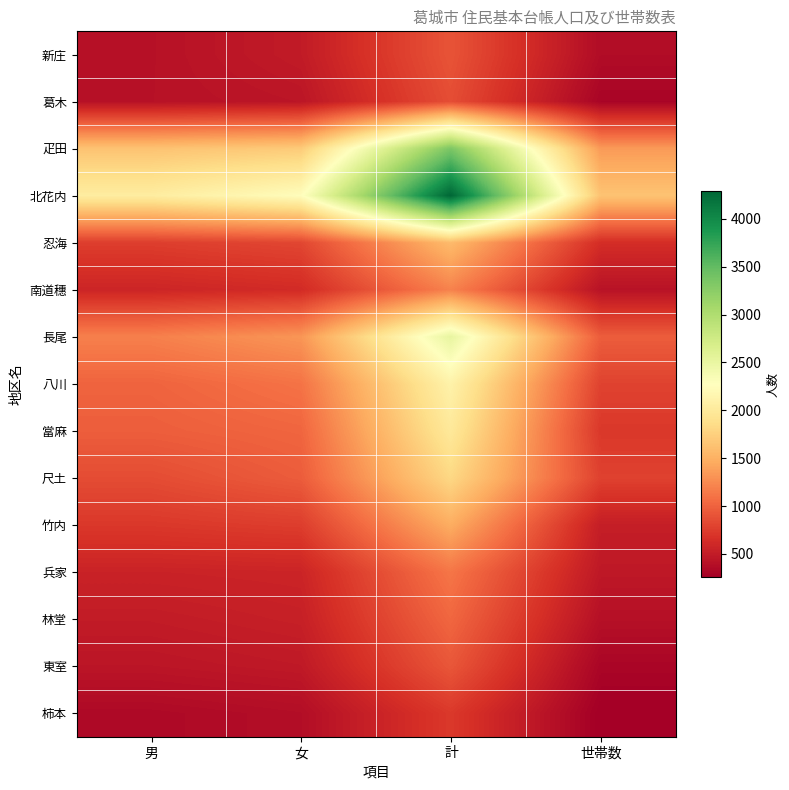

At which category does the chart reach its minimum across all series?

世帯数